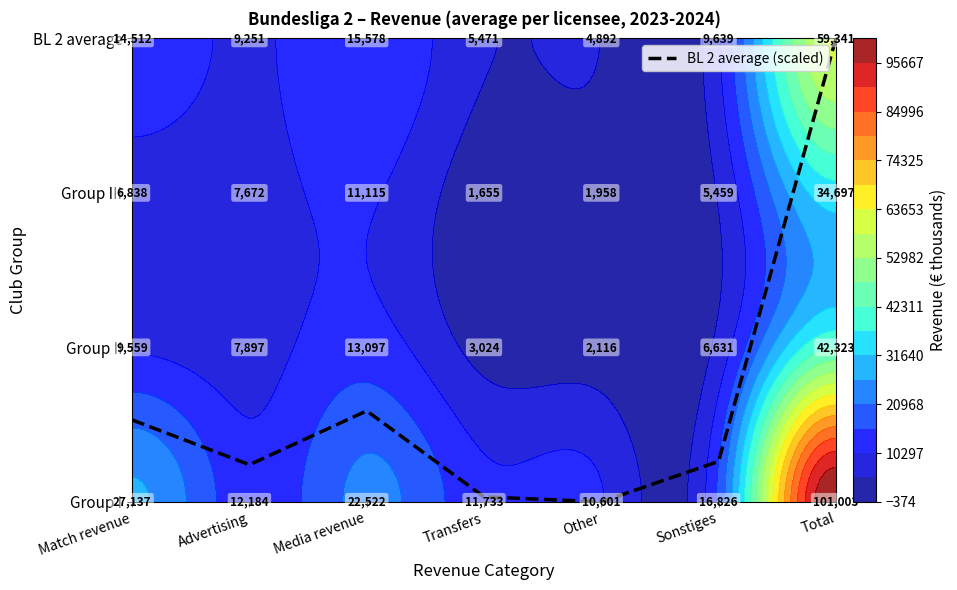

Reading right to left, extract all data points from this chart.

Total=3.0	Sonstiges=0.3	Other=0.0	Transfers=0.0	Media revenue=0.6	Advertising=0.2	Match revenue=0.5